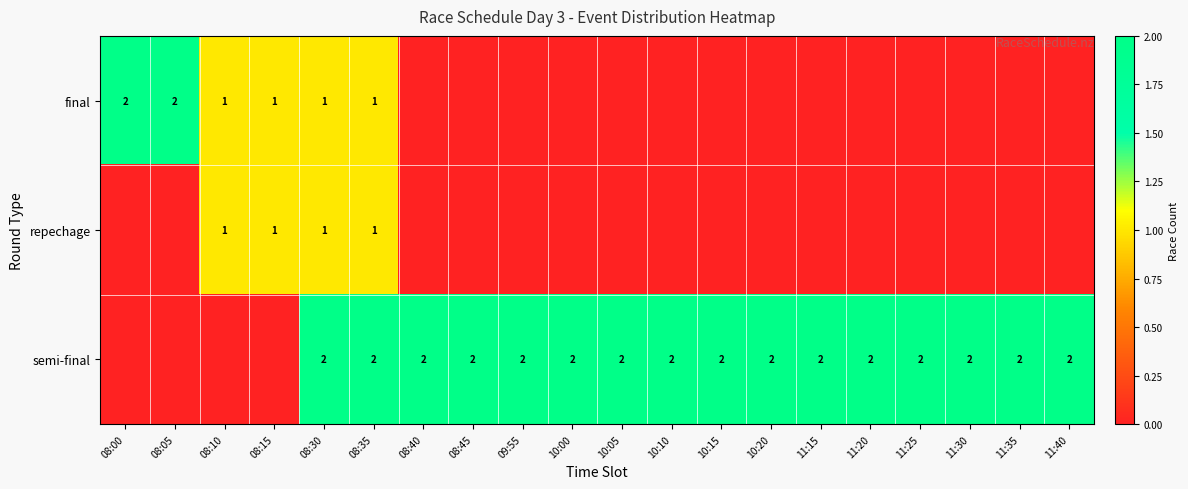

True or false: semi-final has a value of 1 at 08:40.

False